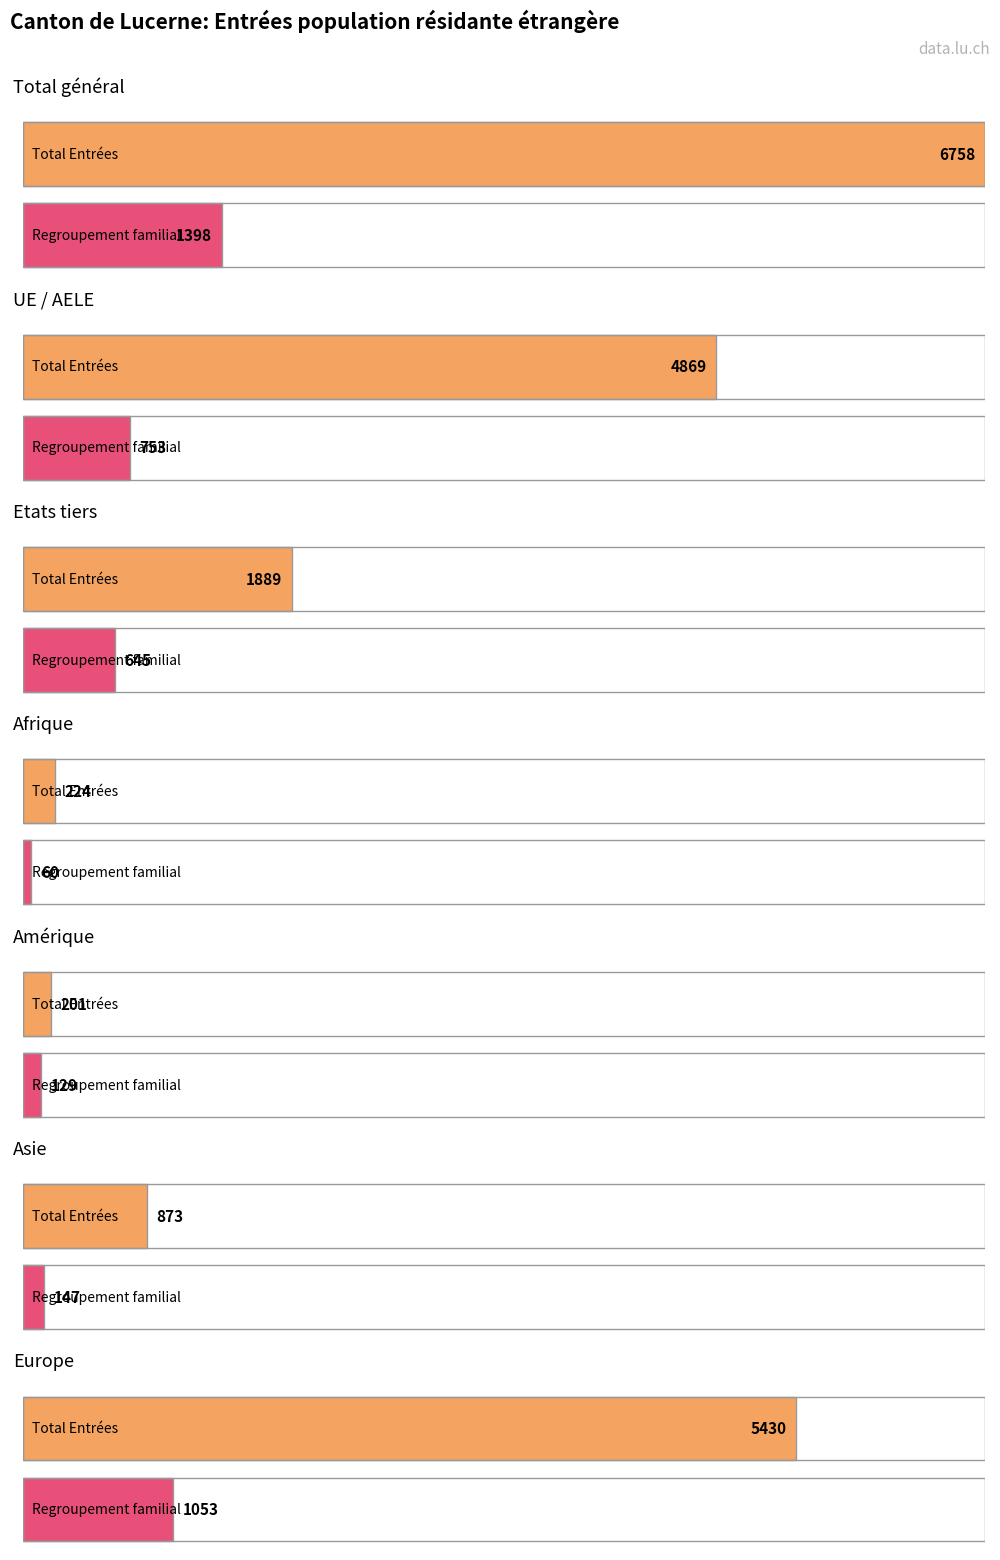

Which has a higher value, Afrique or Total général?

Total général